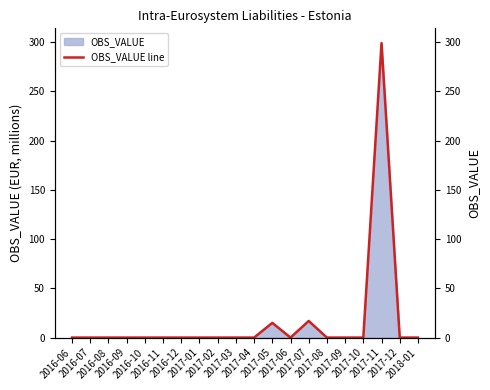

Where is the first local maximum?

2017-05